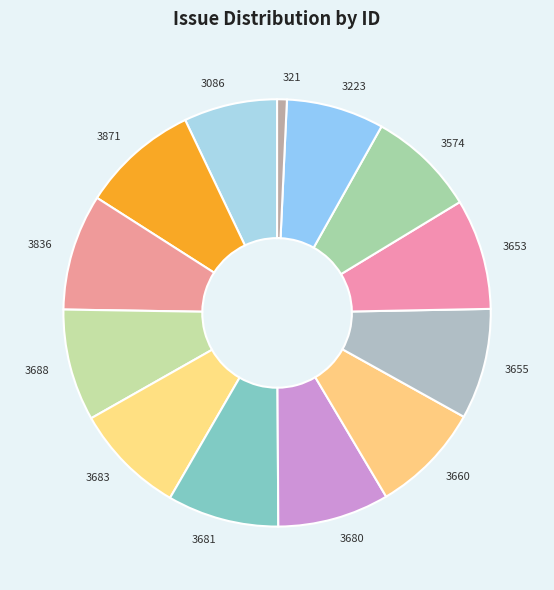

Which slice is the smallest?

321